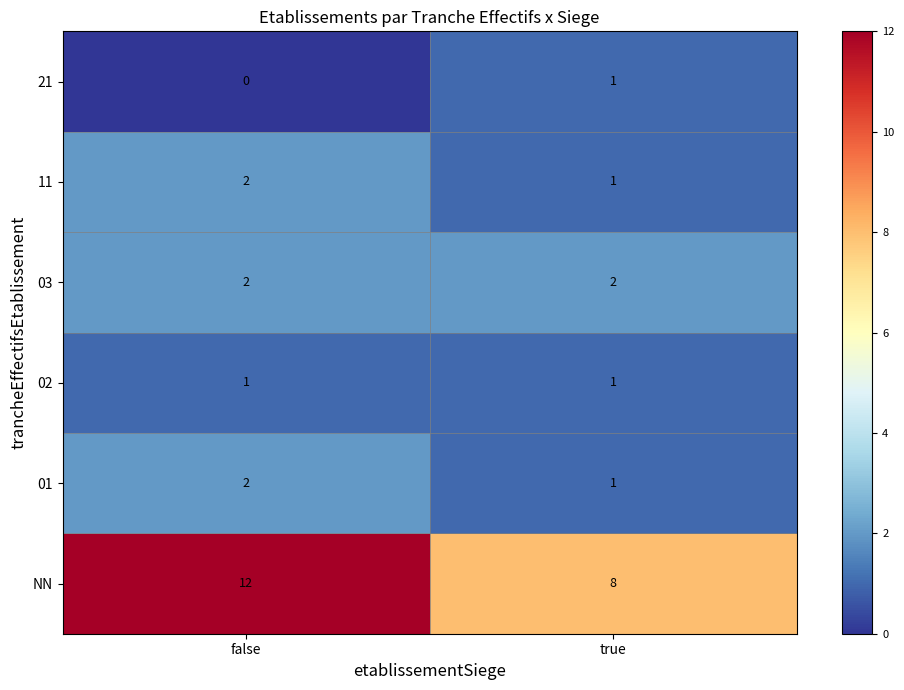

Rank the categories by 21 value from highest to lowest.

true, false